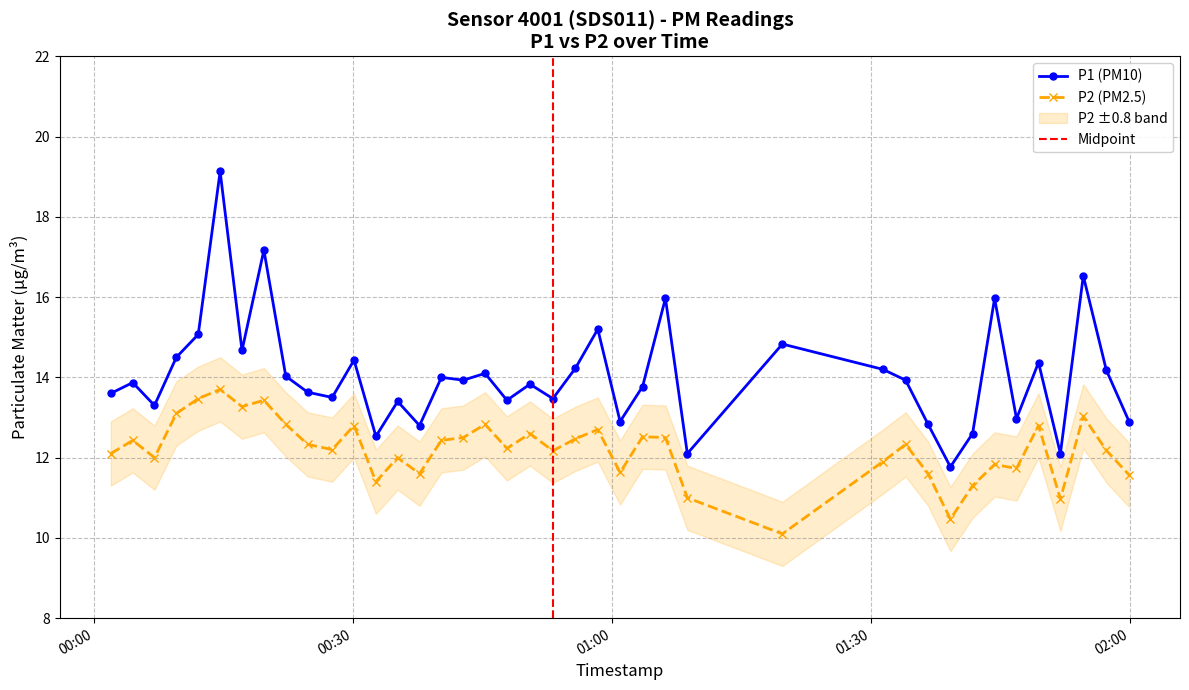

Which series has the largest total across all categories?

P1